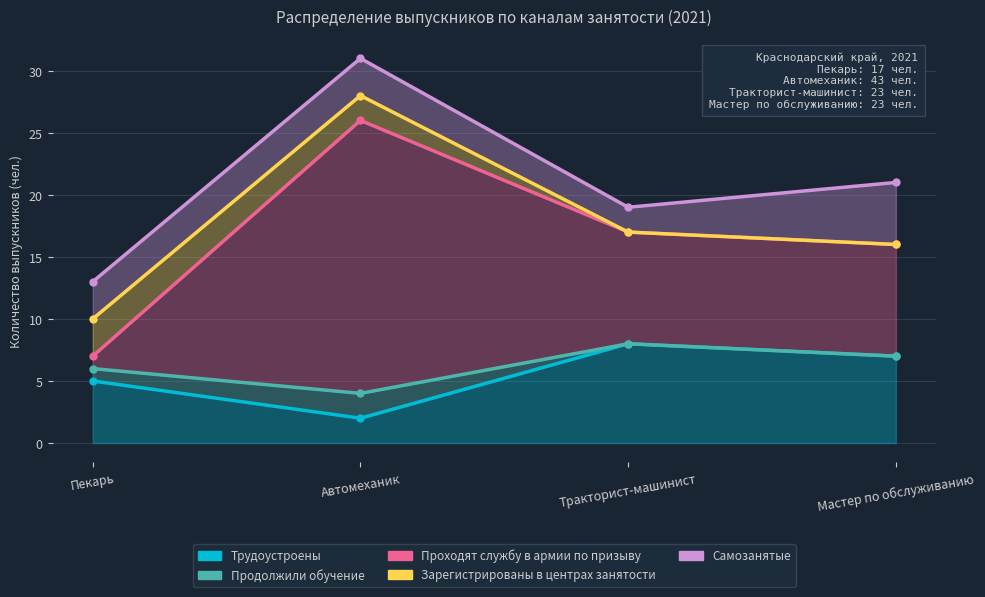

What position from the right is Тракторист-машинист?

2